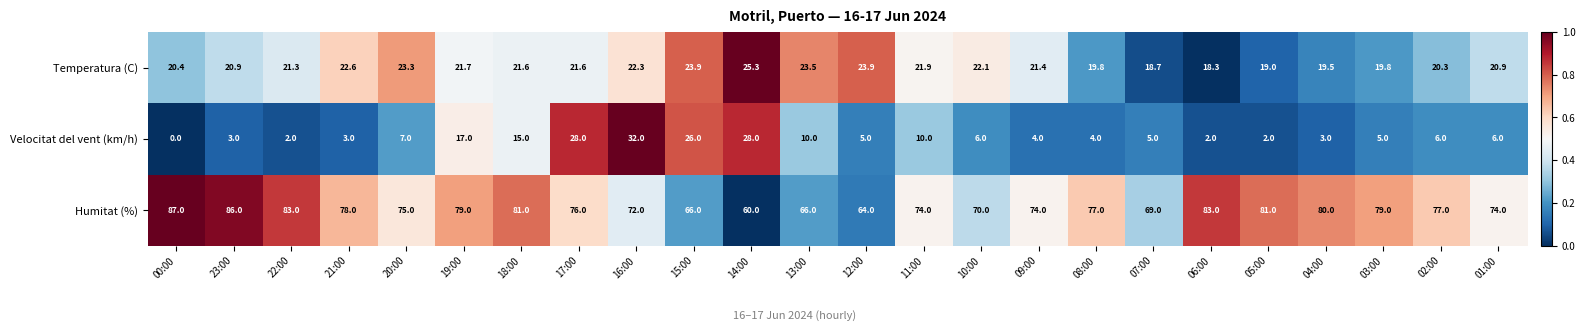

At which category is the sum across all series the highest?

16:00